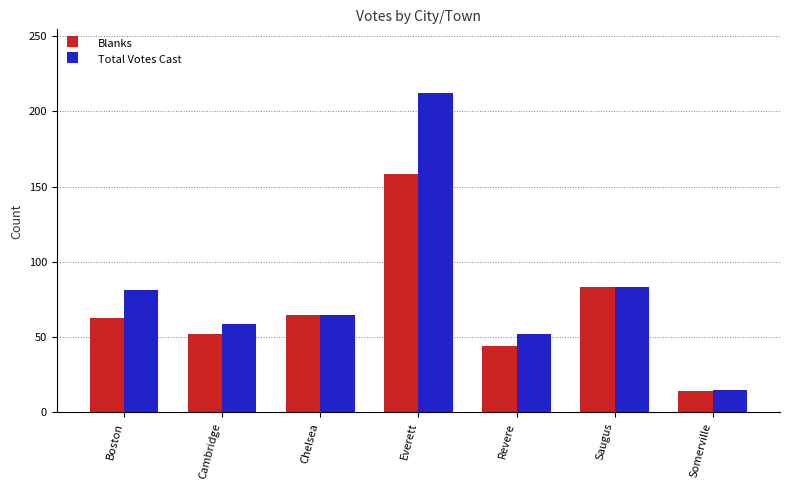

The Total Votes Cast series shows 6 at Somerville. True or false?

False